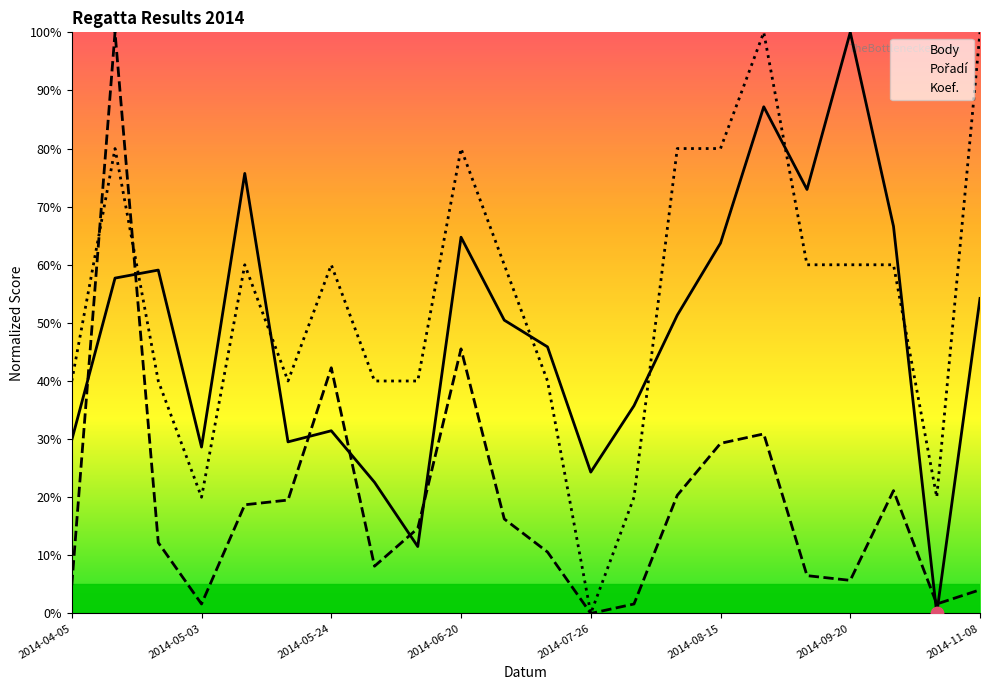

At how many categories does at least one series exceed 0?

22